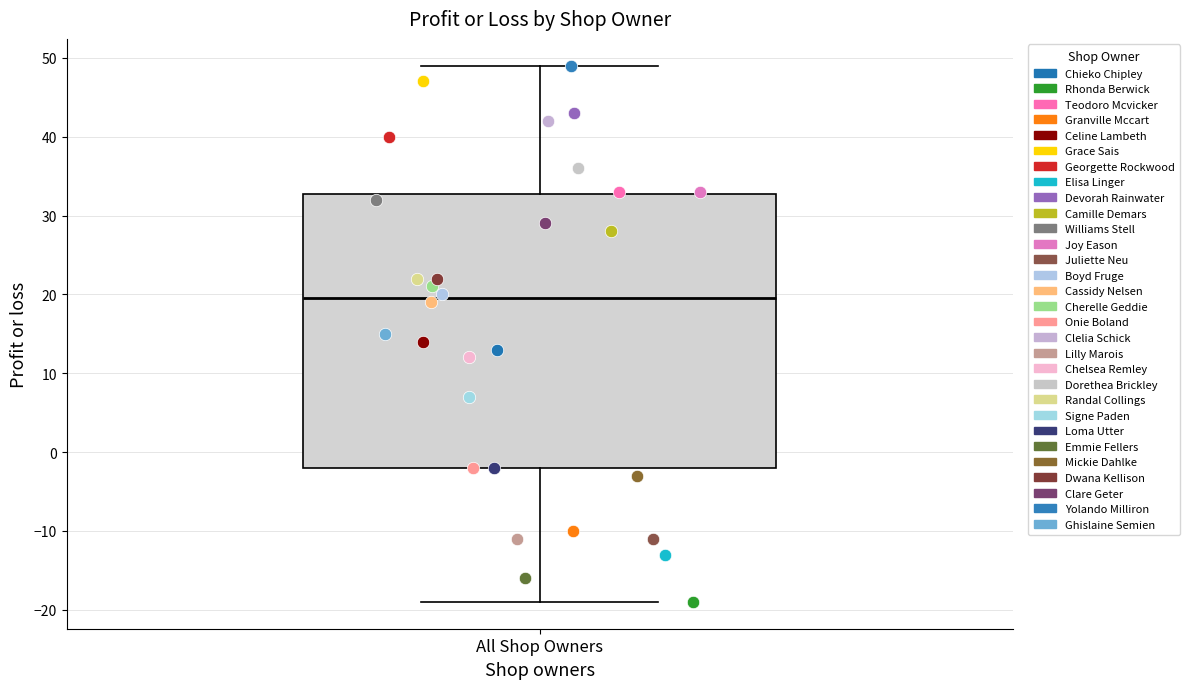

Read this box plot against the y-axis: the position of the median line, the range covered by the box, and the ends of both whiskers. The values are not printed on the chart, so give them approximately, as read against the axis.

median 20, box -2 to 33, whiskers -19 to 49